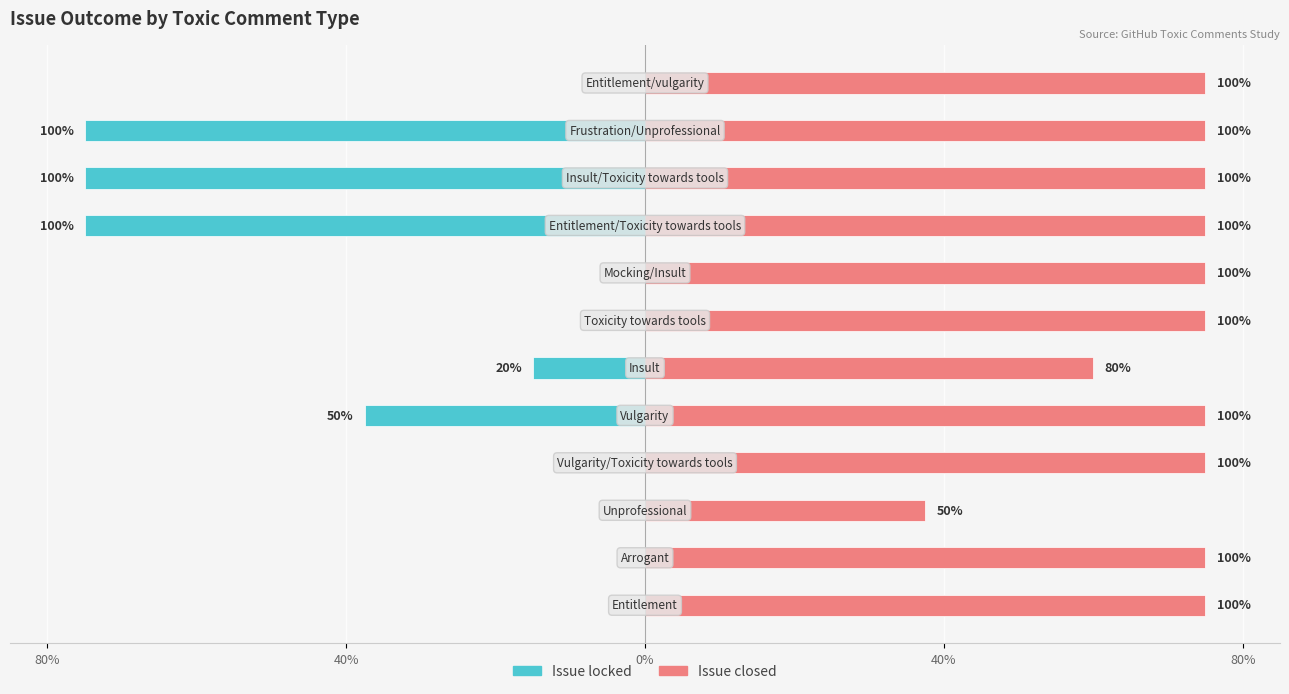

How many bars are there in total?

24